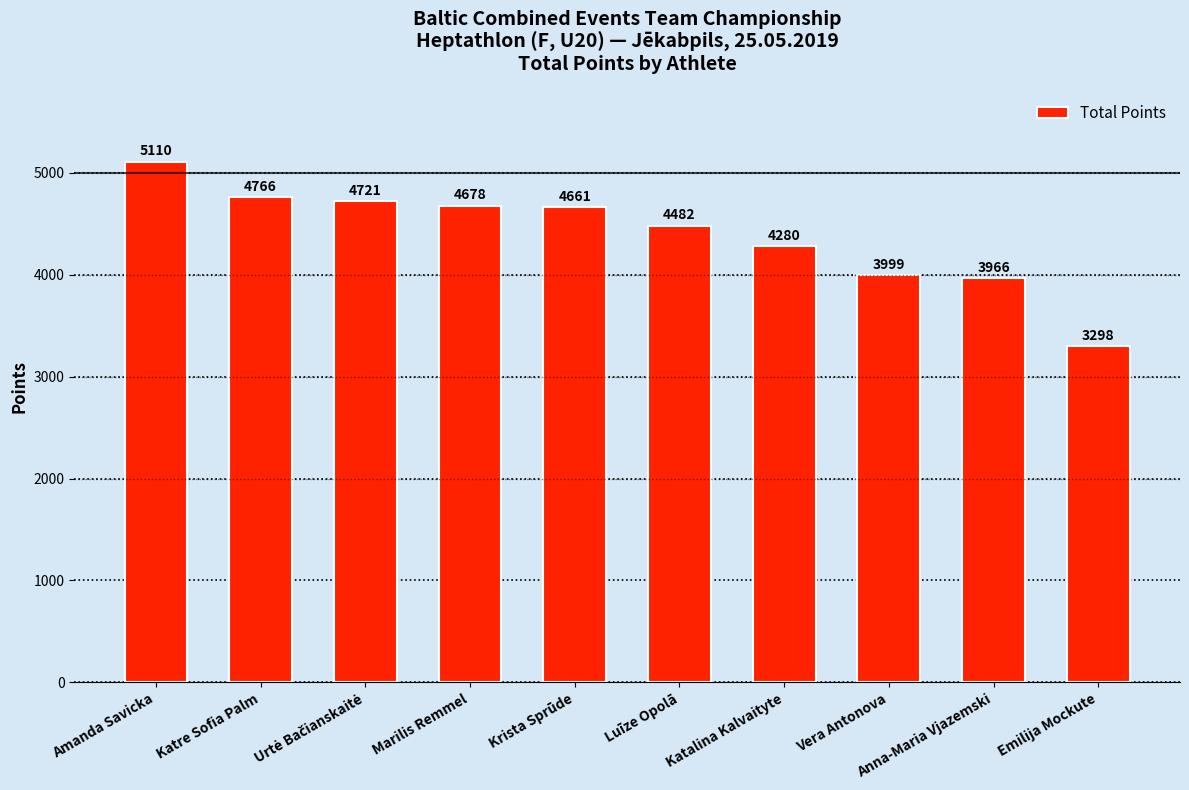

The value at Krista Sprūde is 4661. True or false?

True